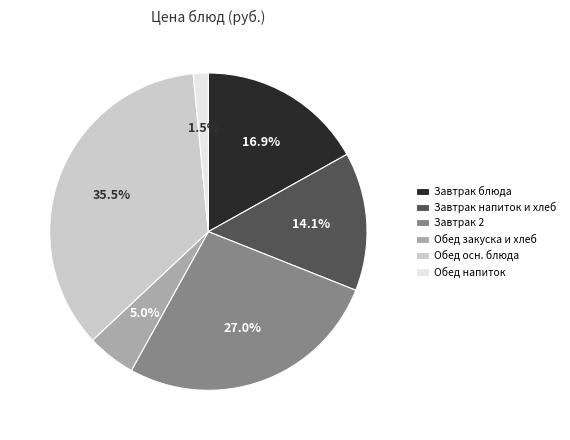

Combined, do Обед закуска и хлеб and Завтрак блюда account for over 50%?

No